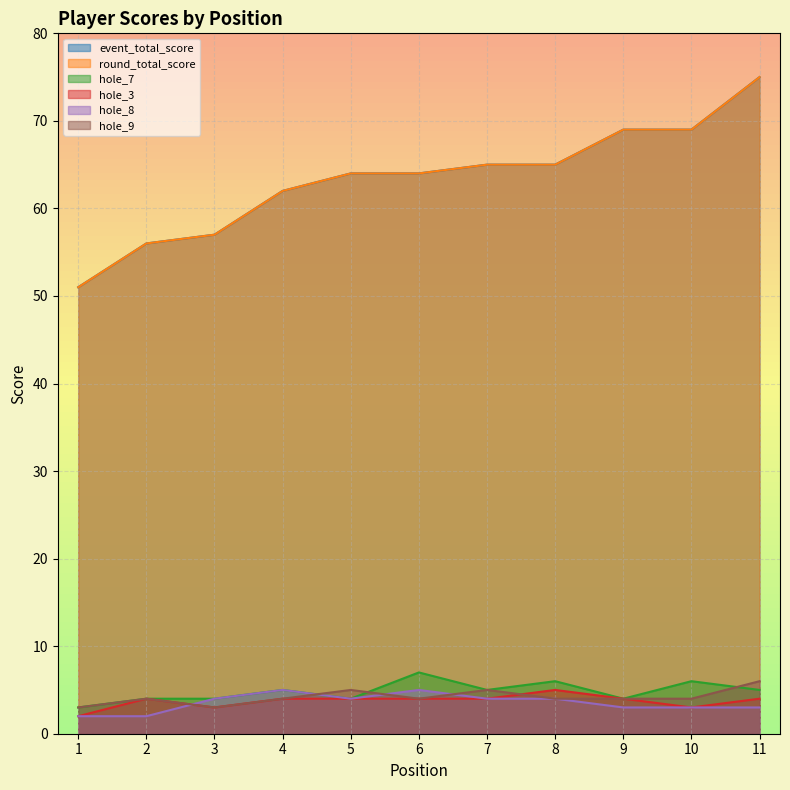

How many data points in hole_3 are less than 4?

3